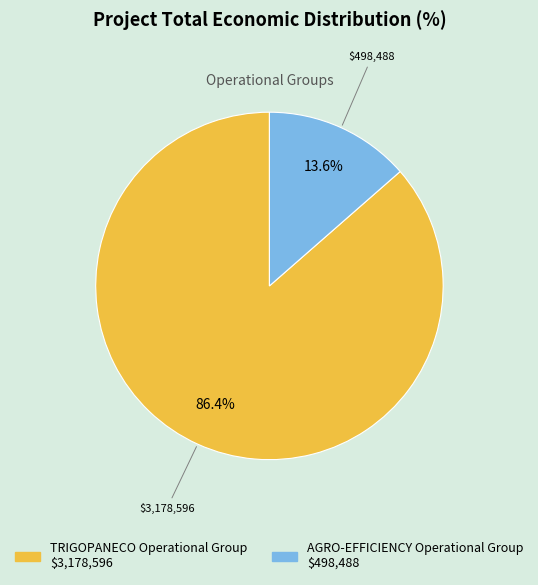

Is TRIGOPANECO Operational Group the majority of the pie?

Yes